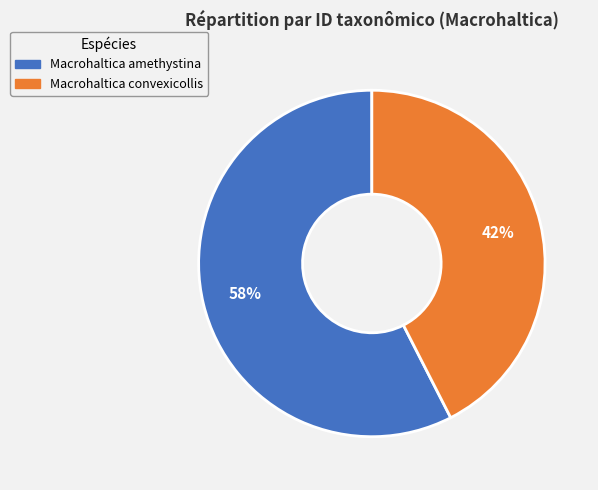

The Macrohaltica convexicollis slice represents 42% of the pie. True or false?

True